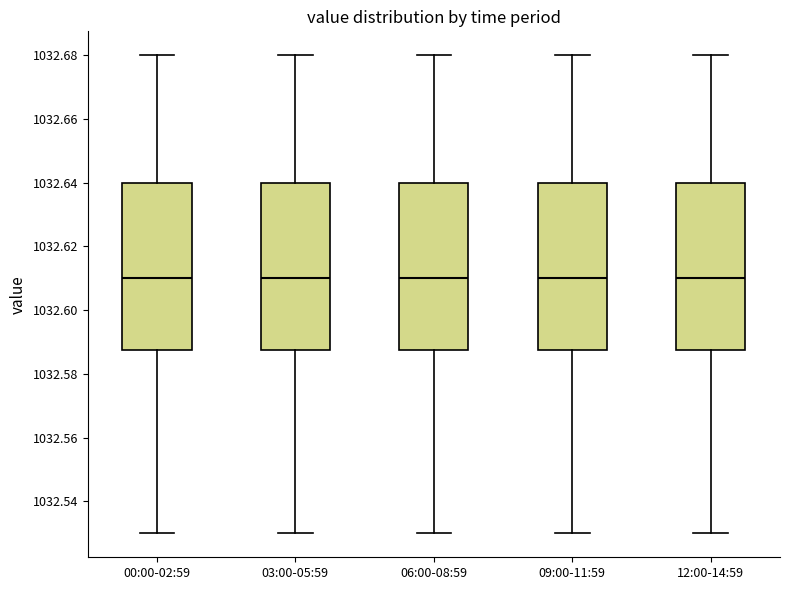

Where does the upper whisker of the box for 12:00-14:59 end on the y-axis? The values are not printed on the chart, so give them approximately, as read against the axis.

1032.680